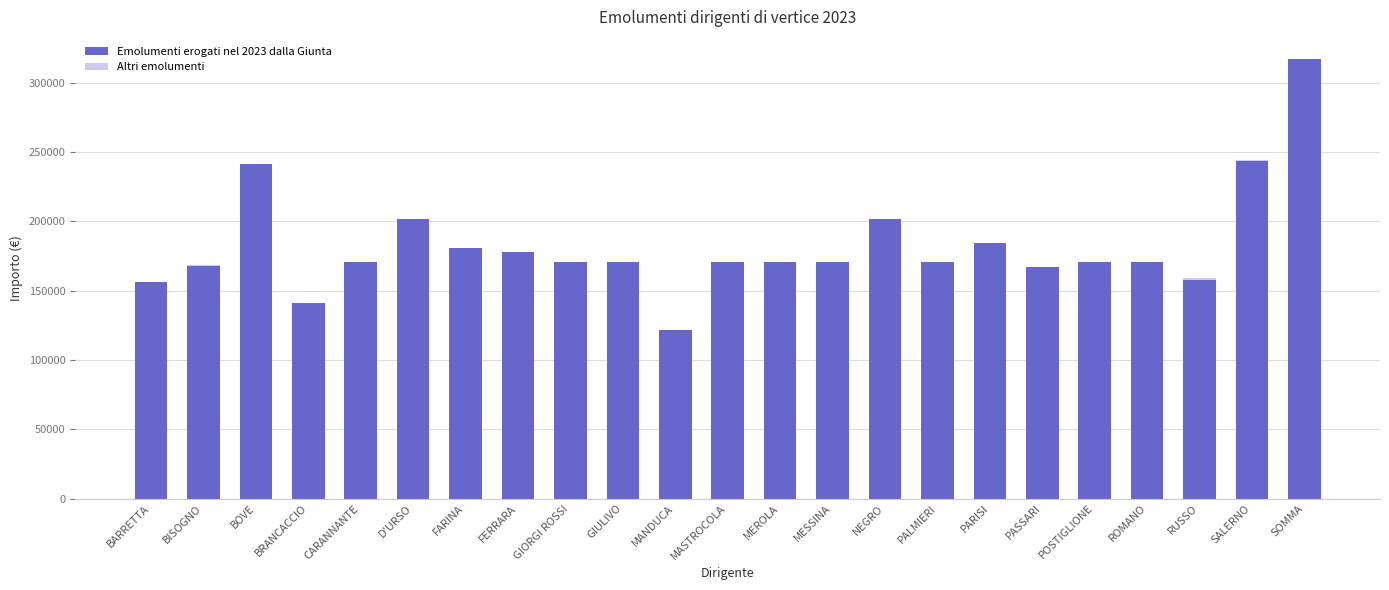

What is the total value across all series at CARANNANTE?

170335.4